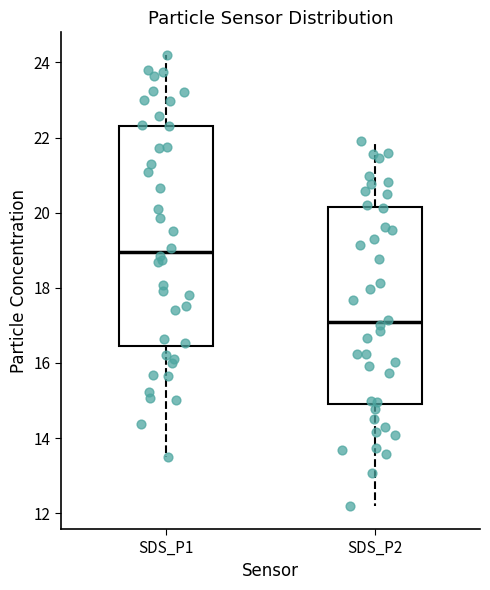

Where does the upper whisker of the box for SDS_P1 end on the y-axis? The values are not printed on the chart, so give them approximately, as read against the axis.

24.2